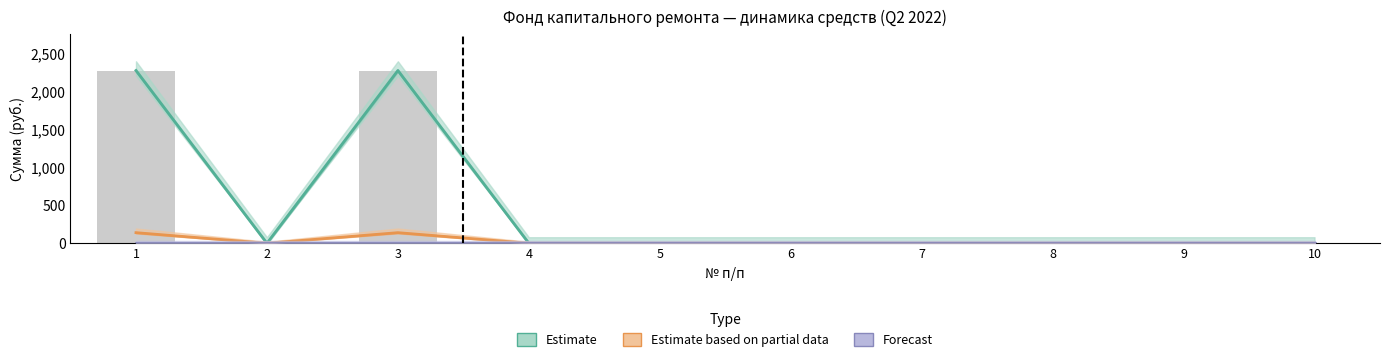

How many values in Estimate based on partial data are above zero?

2